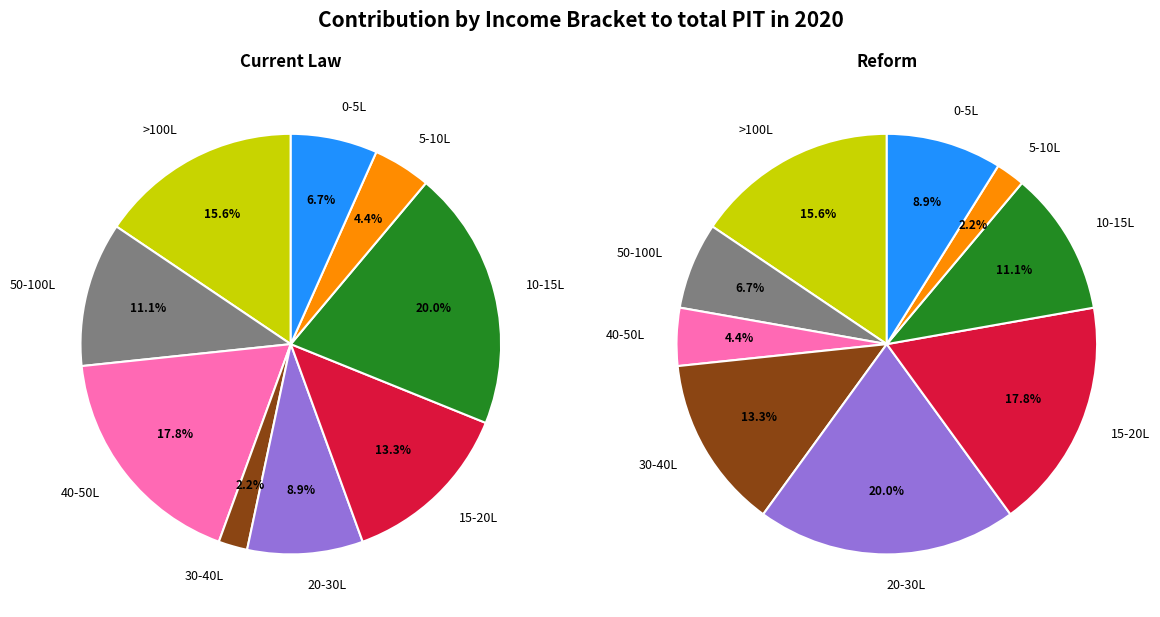

At 7, list the series in order from smallest to largest.

Reform, Current Law